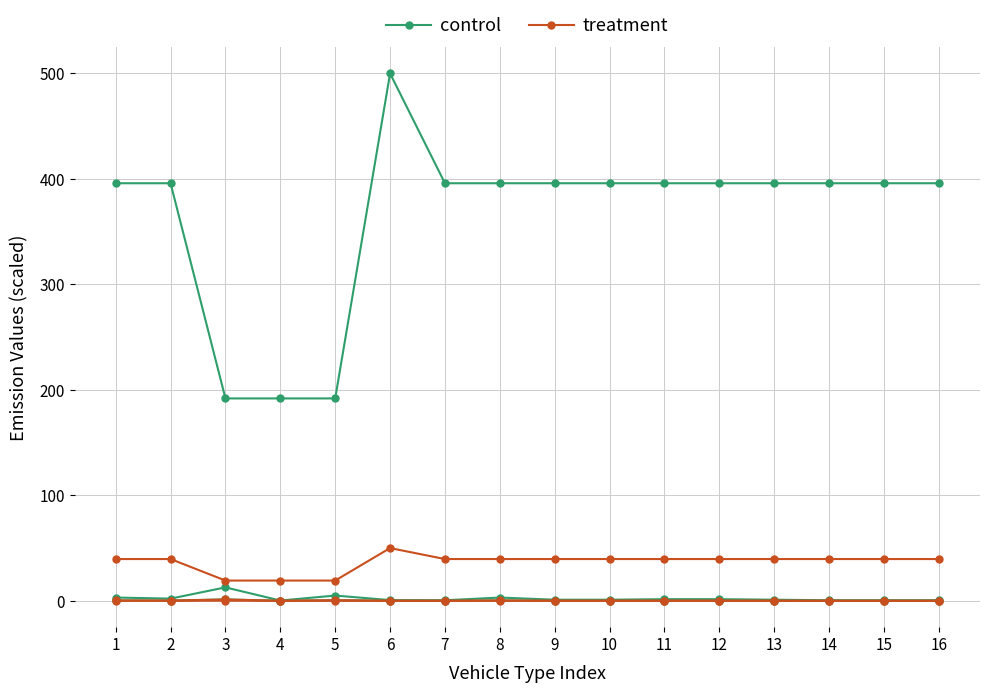

Rank the series by their maximum value, from lowest to highest.

treatment, control